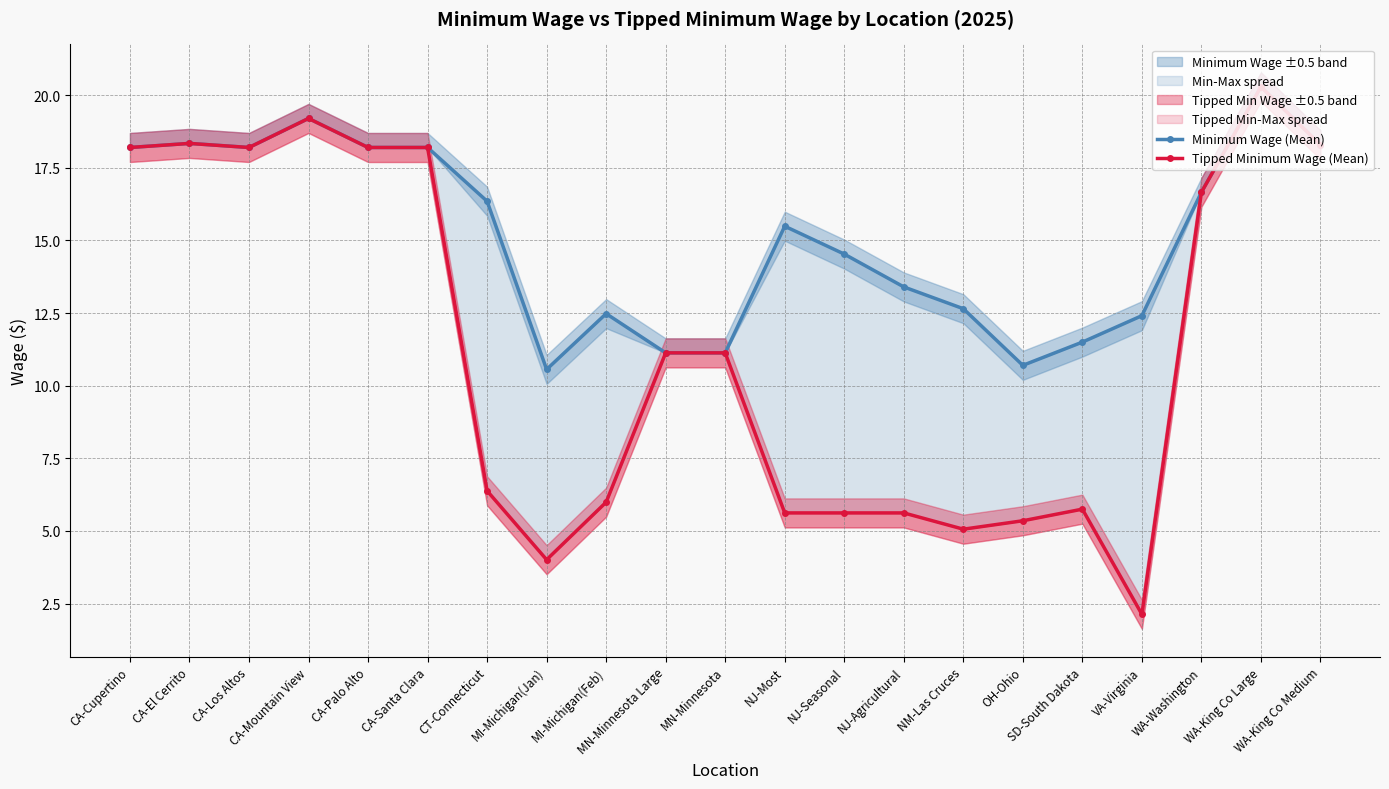

The Minimum Wage (Mean) series shows 31.1 at CA-El Cerrito. True or false?

False